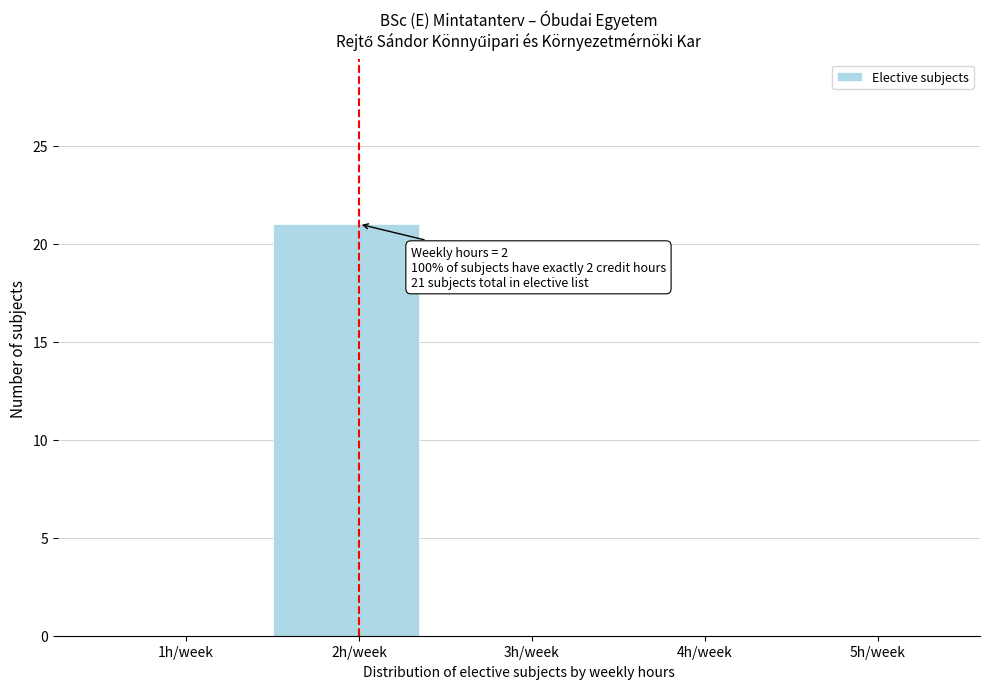

Reading left to right, what are all the values shown in this chart?

1h/week=0	2h/week=21	3h/week=0	4h/week=0	5h/week=0